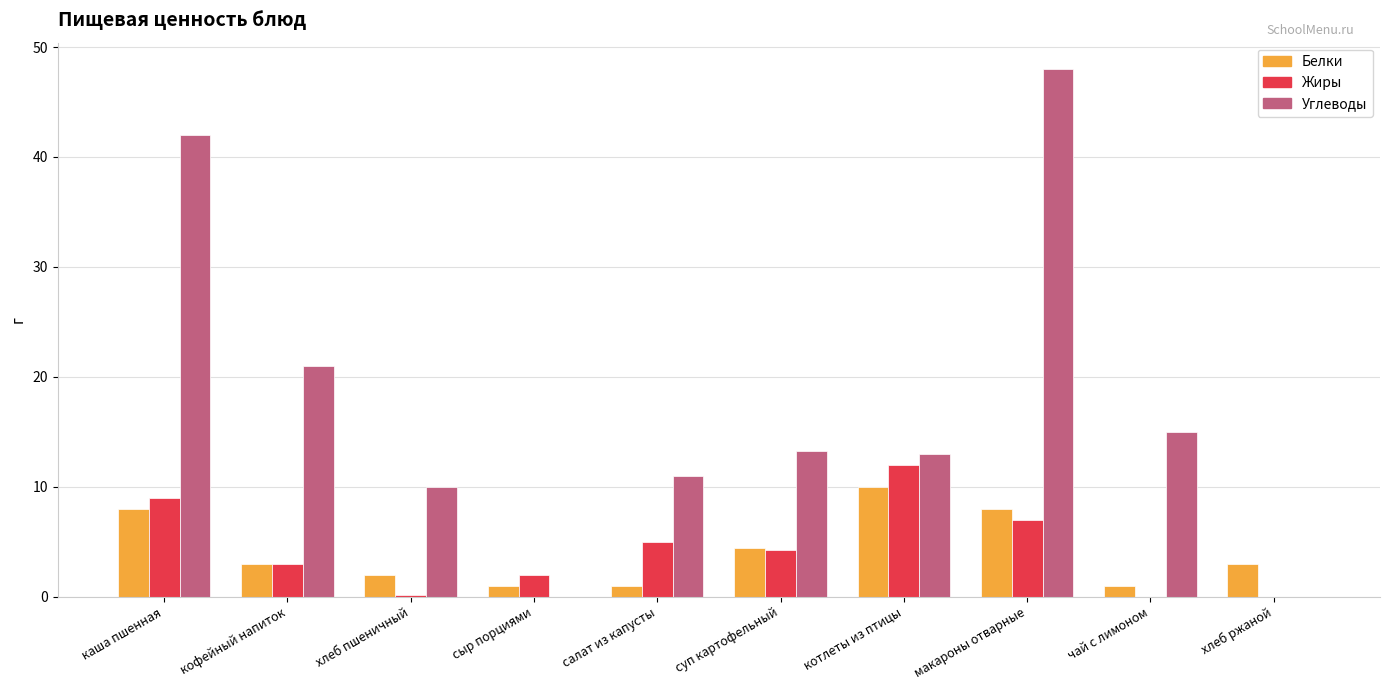

Which series has the largest total across all categories?

Углеводы